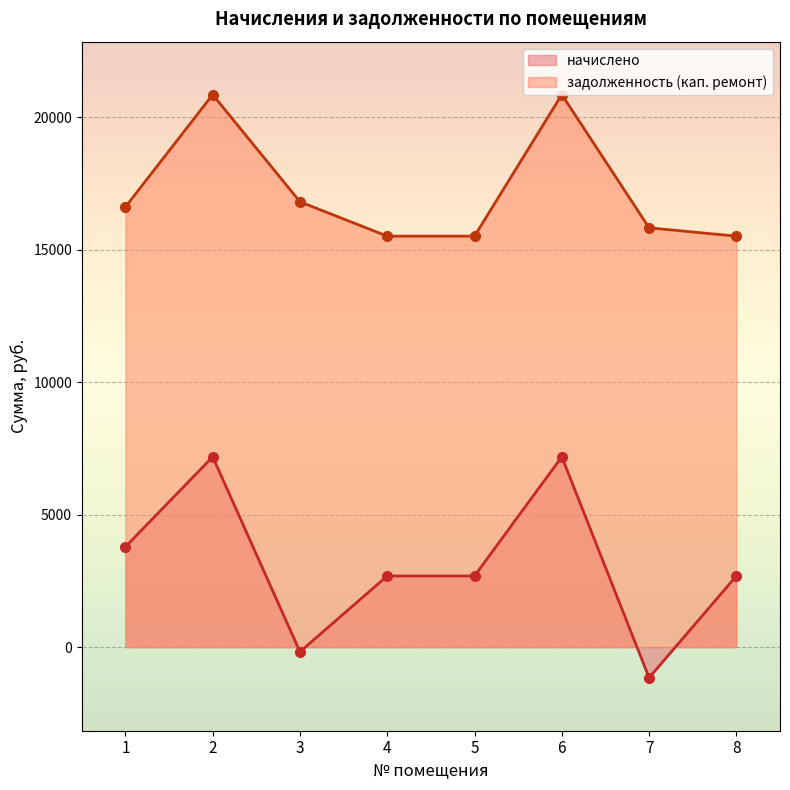

Which series has the largest total across all categories?

задолженность (кап. ремонт)